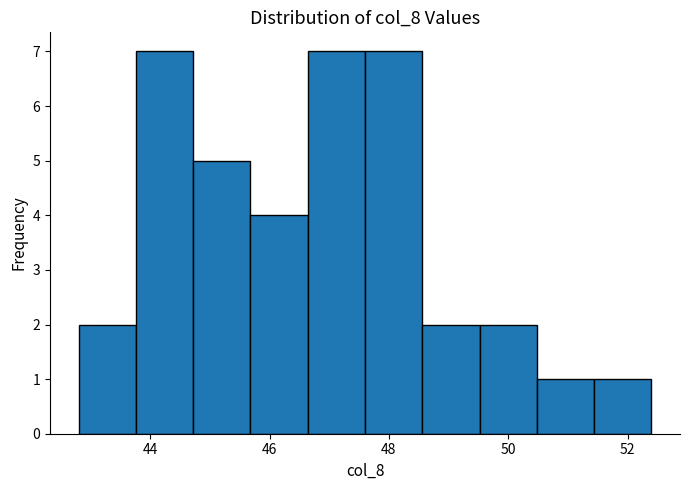

How tall is the bar that spans 45.68 to 46.64 on the x-axis? Neither the bar edges nor the heights are printed on the chart, so give them approximately, as read against the axes.

4